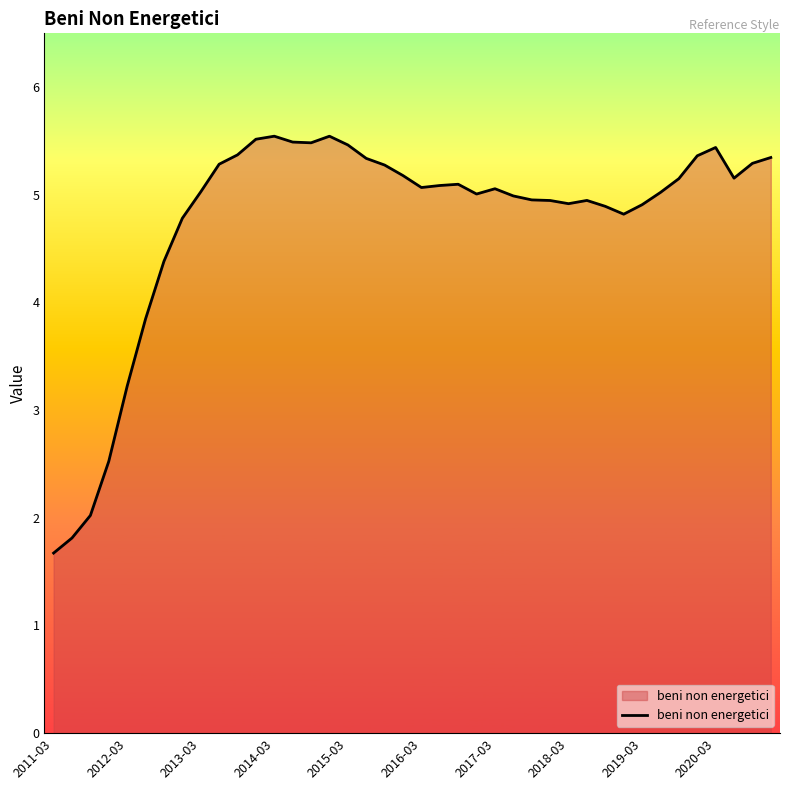

What is the greatest value displayed?

5.5